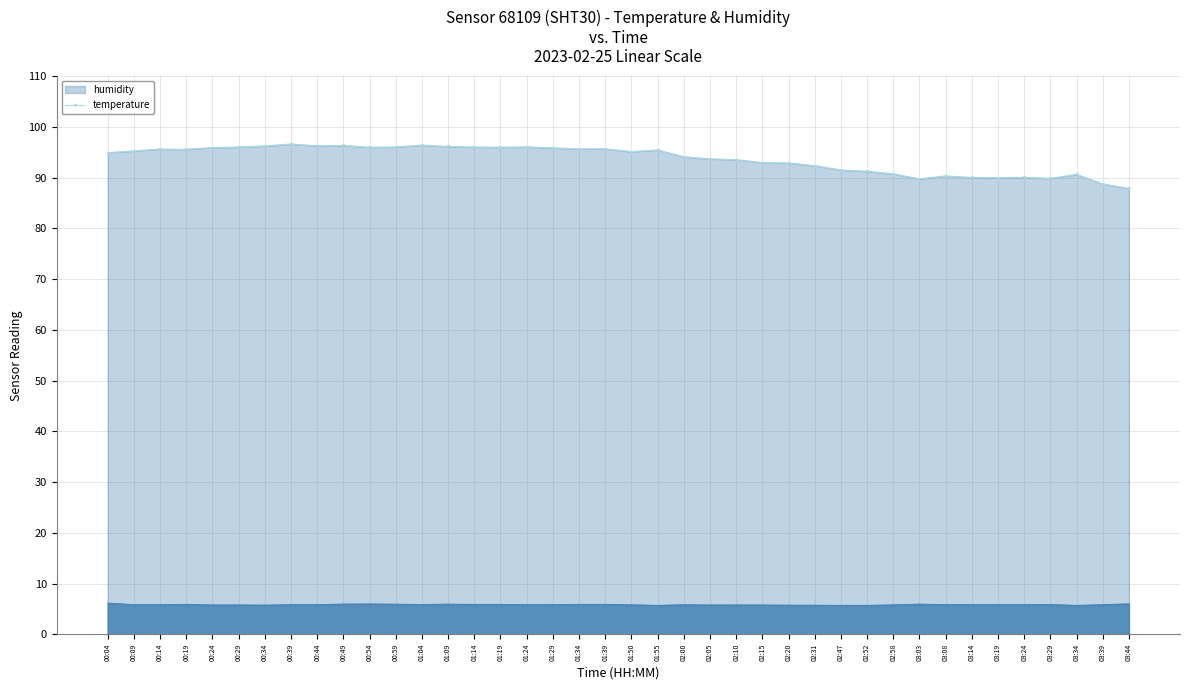

How many lines are shown in the chart?

2